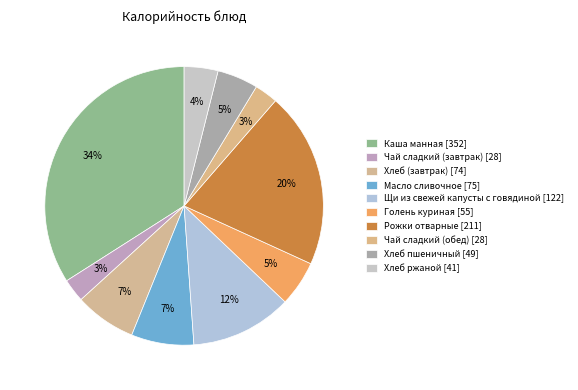

To the nearest percent, what is the difference between the largest and smallest slice percentages?

31%